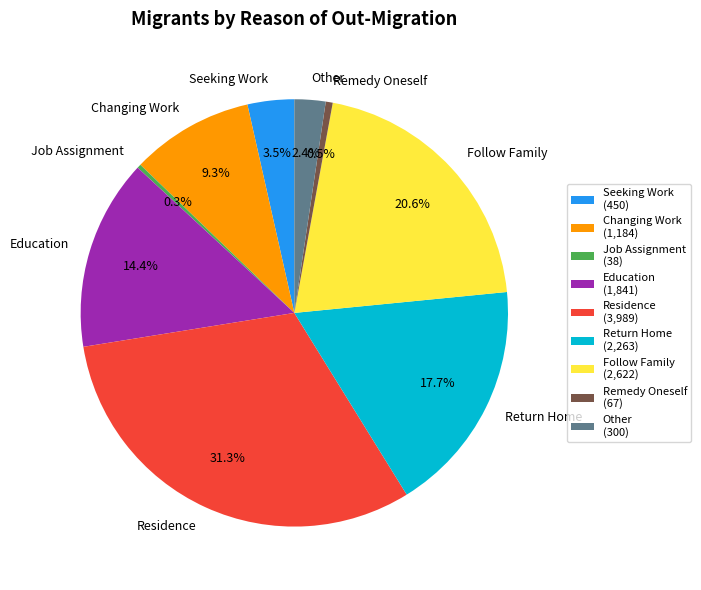

Is Other the majority of the pie?

No